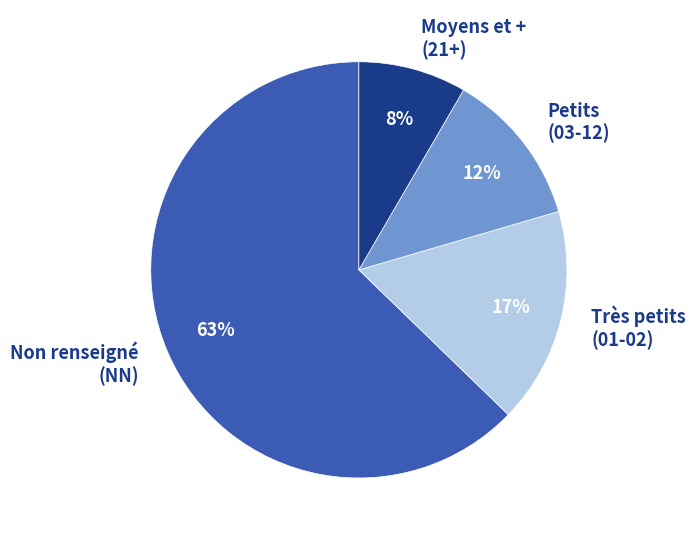

How many slices are in this pie chart?

4